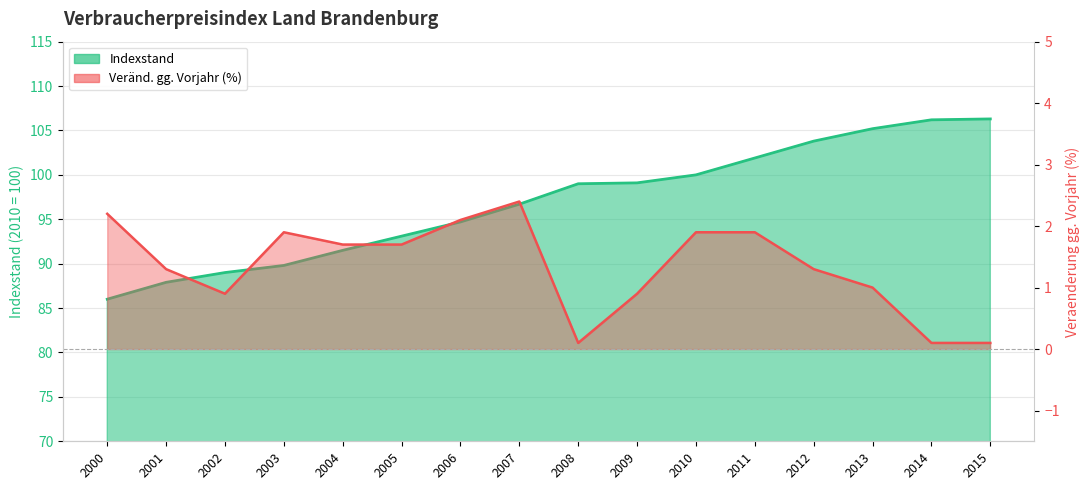

What is the total value across all series at 2007?

99.1